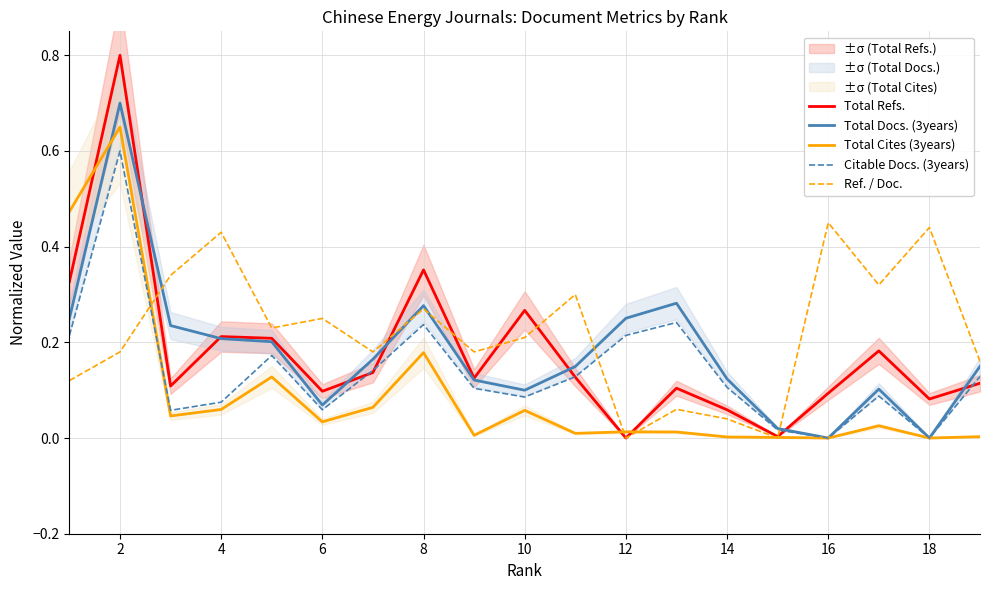

What is the highest value of the Total Cites (3years) series?

0.7